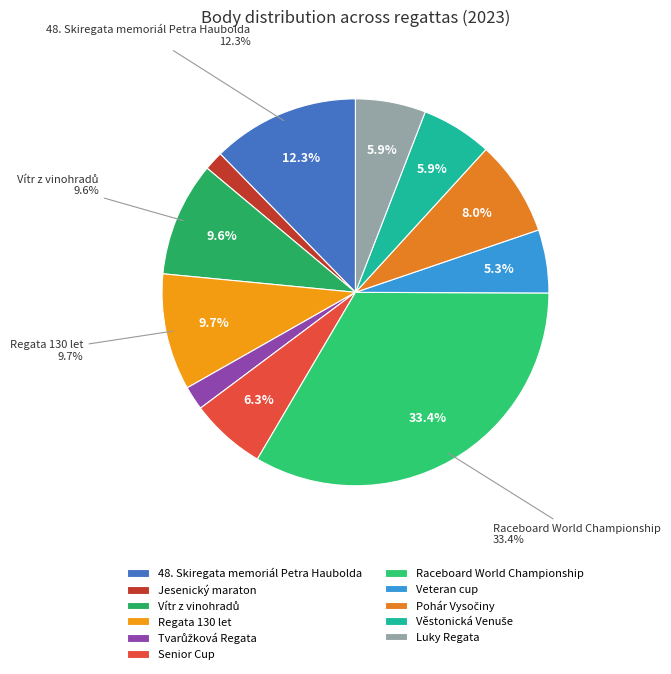

True or false: Senior Cup accounts for 1% of the total.

False